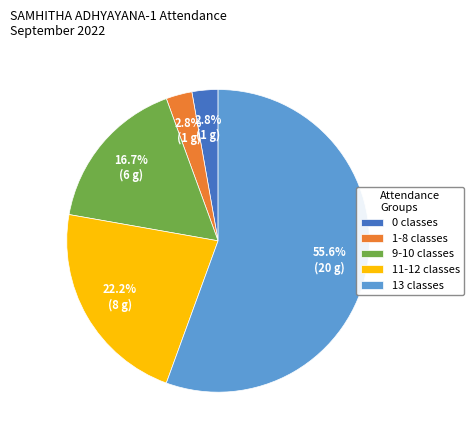

How many slices are in this pie chart?

5